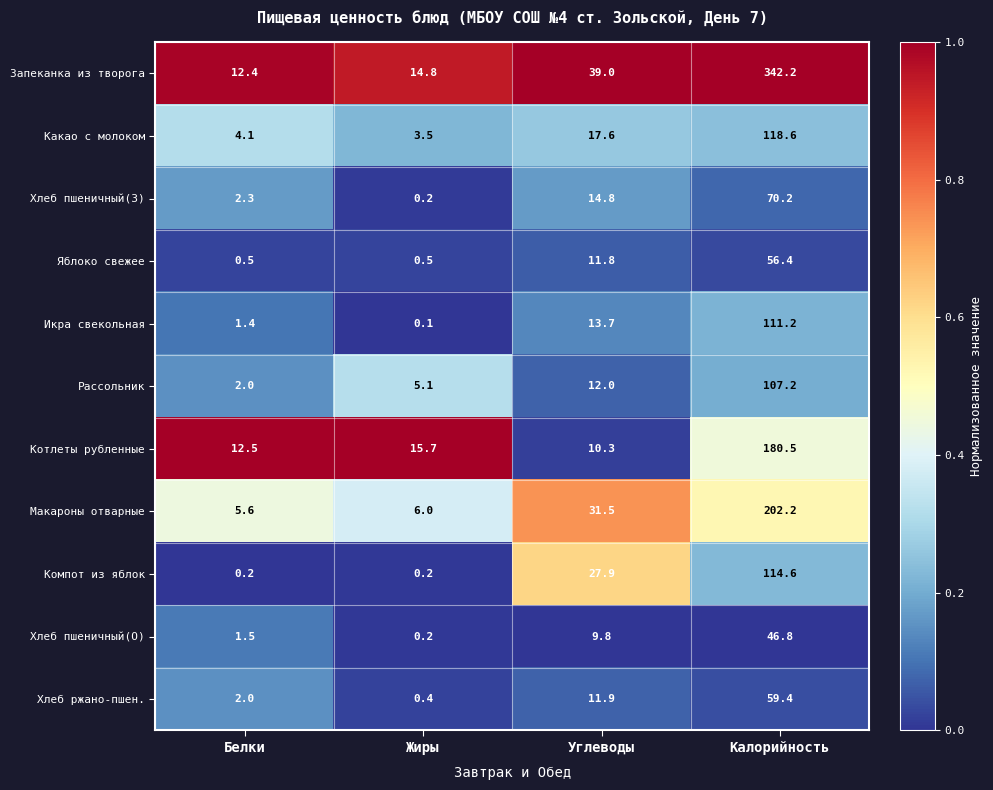

What is the sum of the Икра свекольная values at Жиры and Углеводы?

13.8